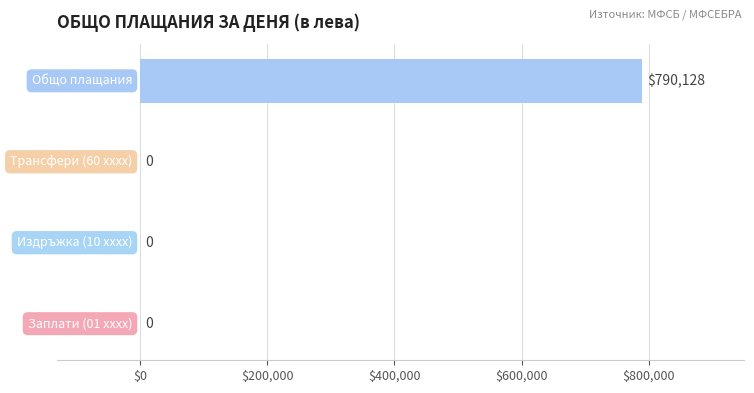

How many values are above zero?

1